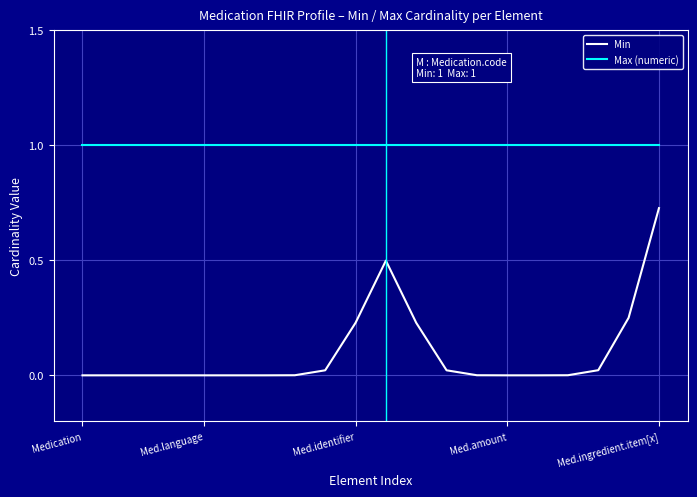

Which series has the largest total across all categories?

Max (numeric)